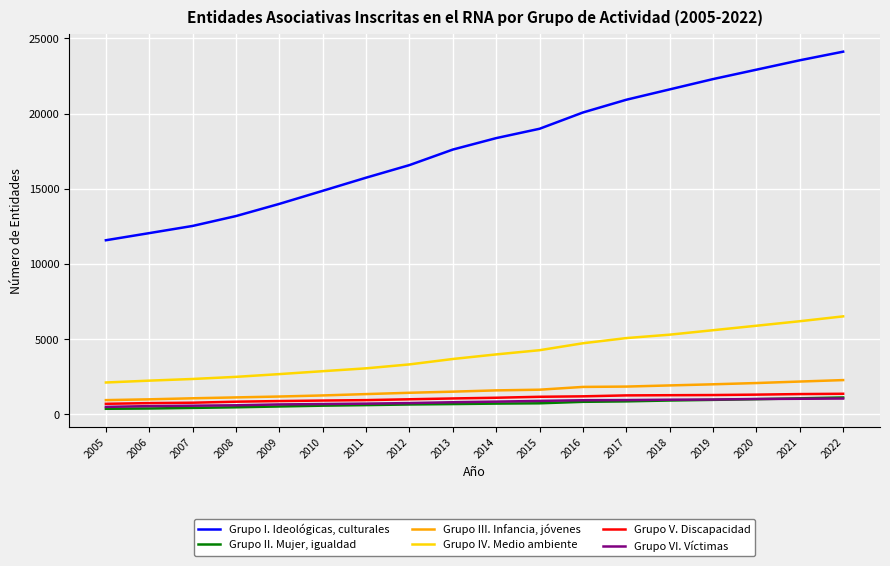

The Grupo III. Infancia, jóvenes series shows 1928 at 2018. True or false?

True